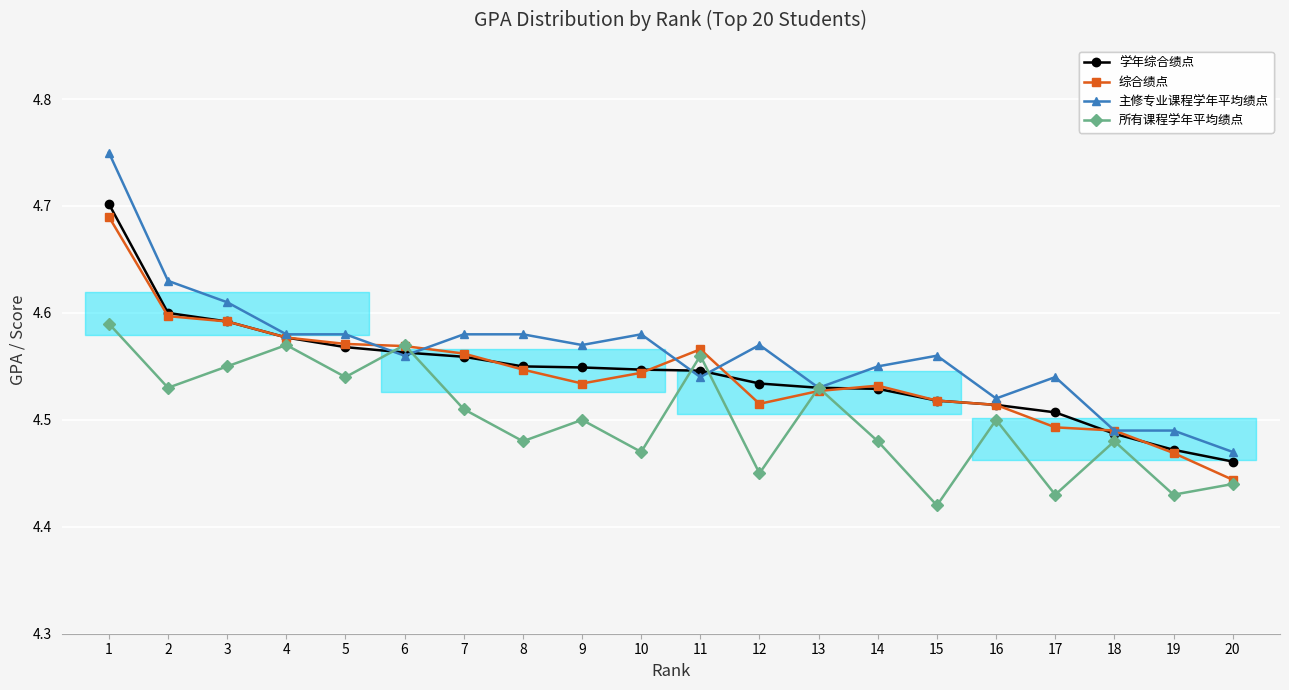

Which label corresponds to the smallest value in the chart?

15